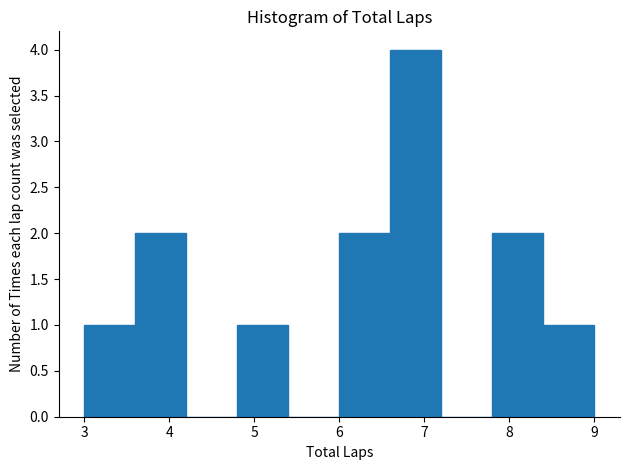

Which range on the x-axis has the tallest bar?

6.6 to 7.2